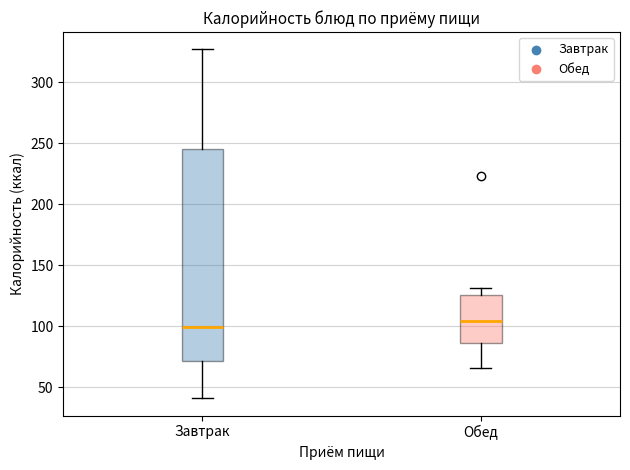

Where does the lower whisker of the box for Обед end on the y-axis? The values are not printed on the chart, so give them approximately, as read against the axis.

65